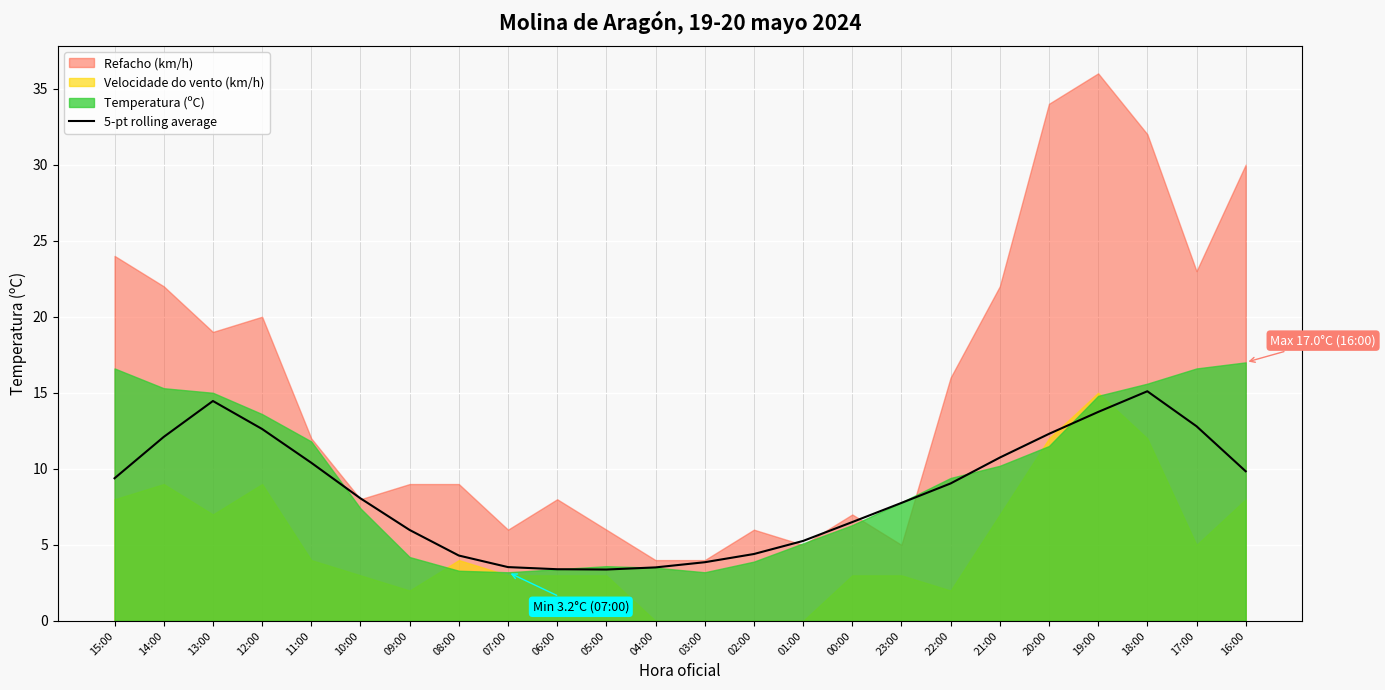

What is the minimum value for 5-pt rolling average?

3.4